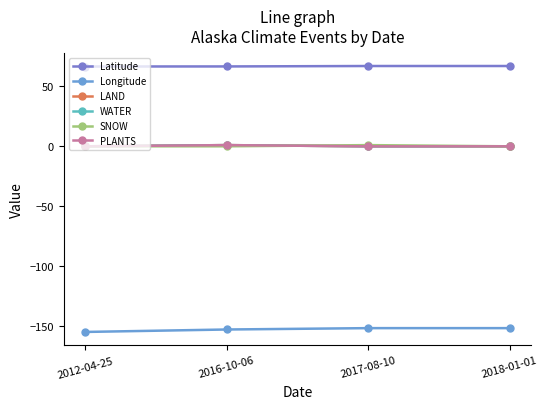

Count the PLANTS values in the range 0 to 1.

4